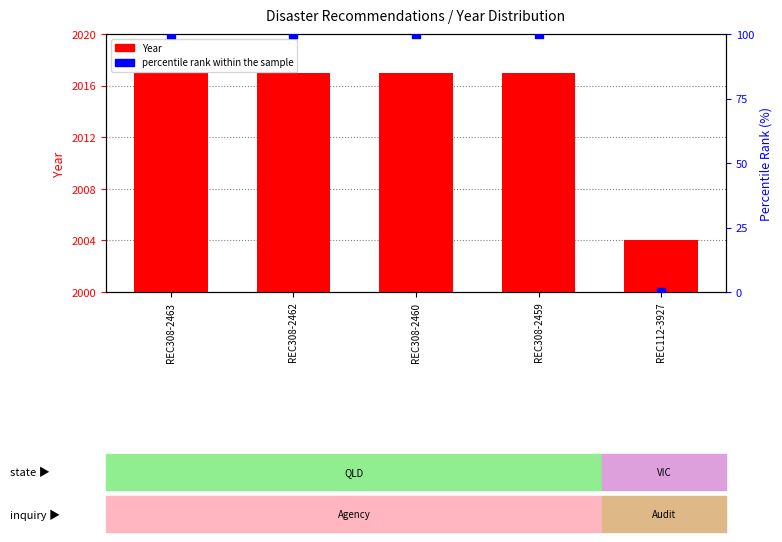

Which series contains the lowest Y value?

percentile rank within the sample